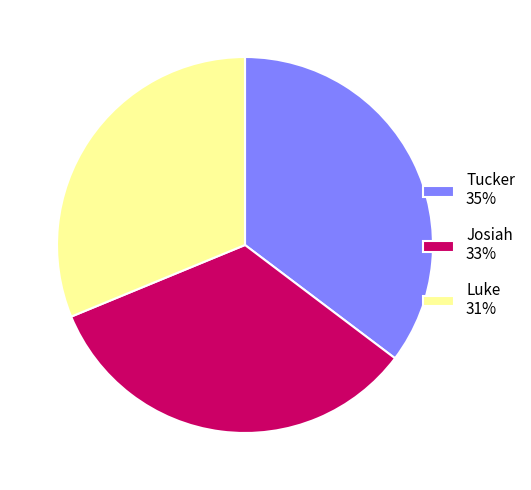

Is there a majority slice in this chart?

No